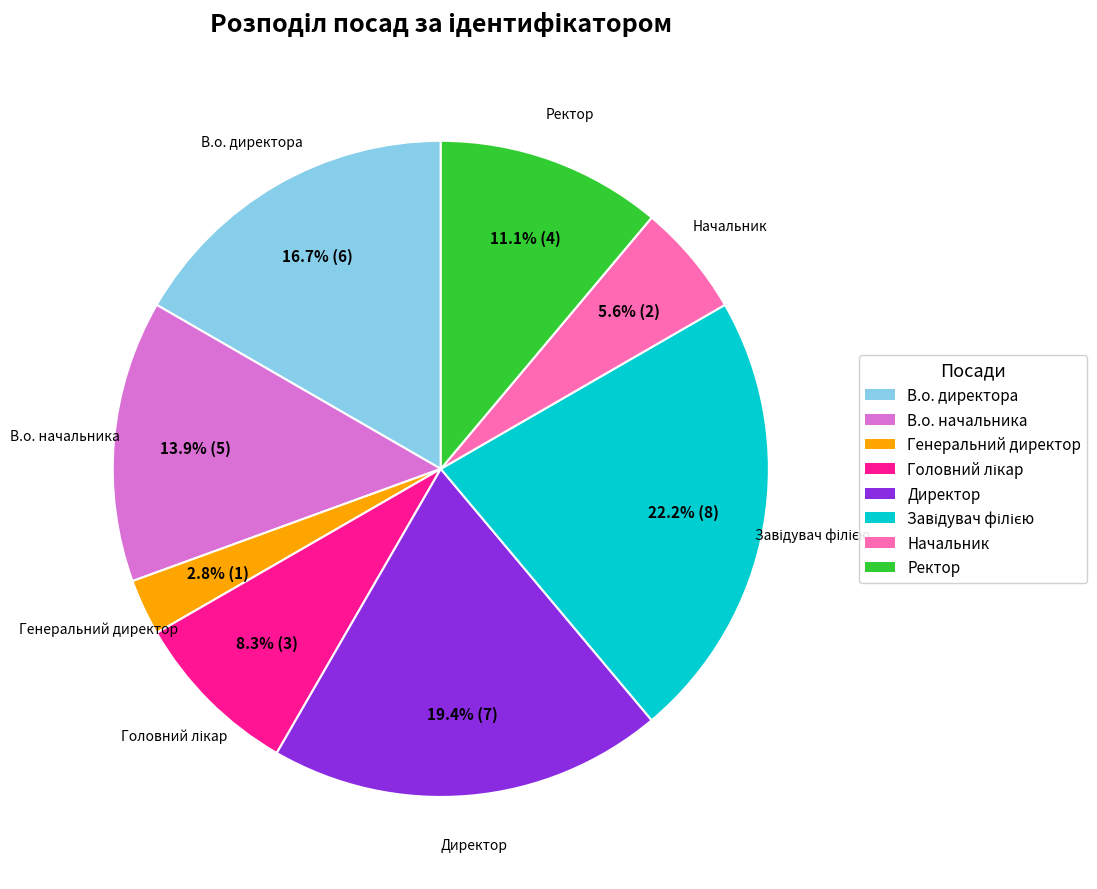

Count the number of slices in the pie.

8